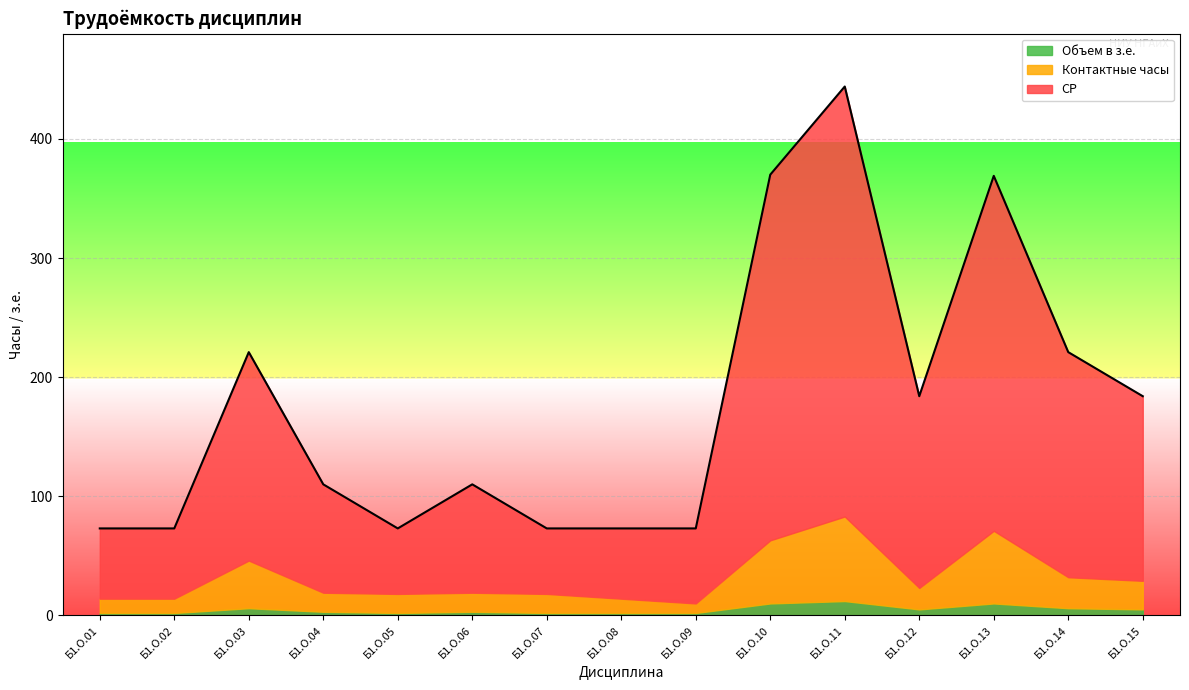

In Объем в з.е., how many points are lower than both neighbors (excluding endpoints)?

2